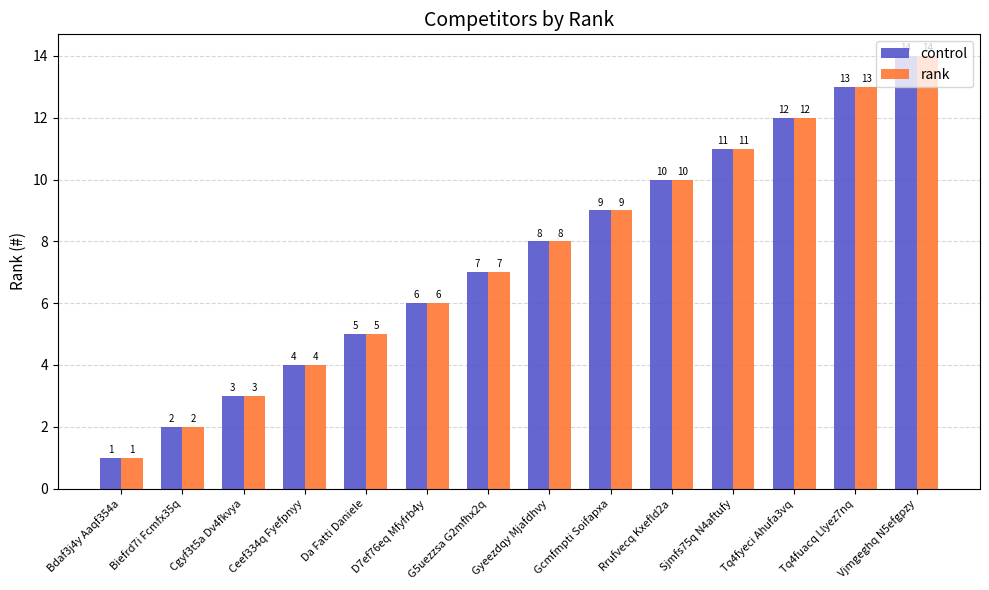

Reading right to left, transcribe all the data shown in this chart.

control: 14	13	12	11	10	9	8	7	6	5	4	3	2	1
rank: 14	13	12	11	10	9	8	7	6	5	4	3	2	1